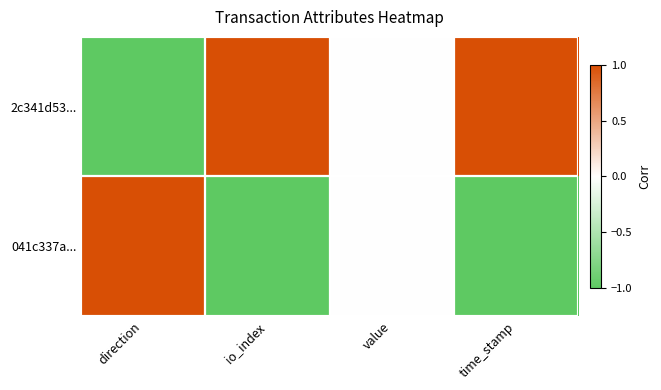

Between value and time_stamp, which is larger?

time_stamp